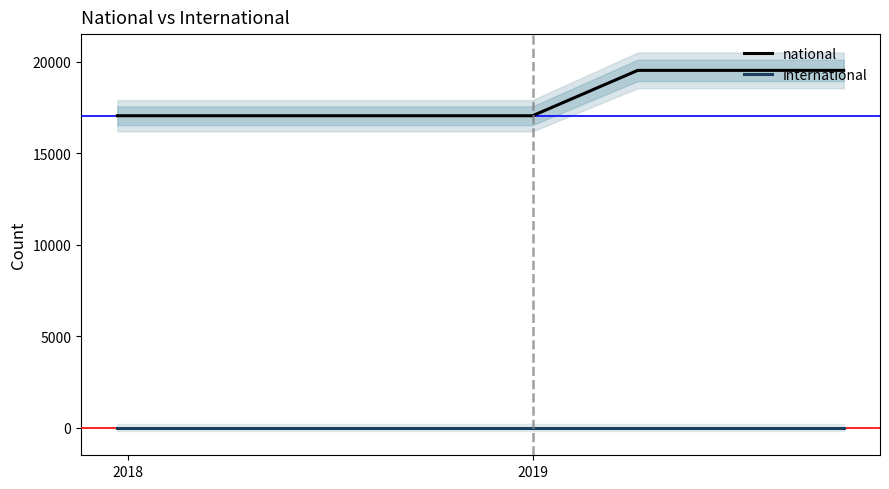

True or false: international and national intersect in this chart.

False